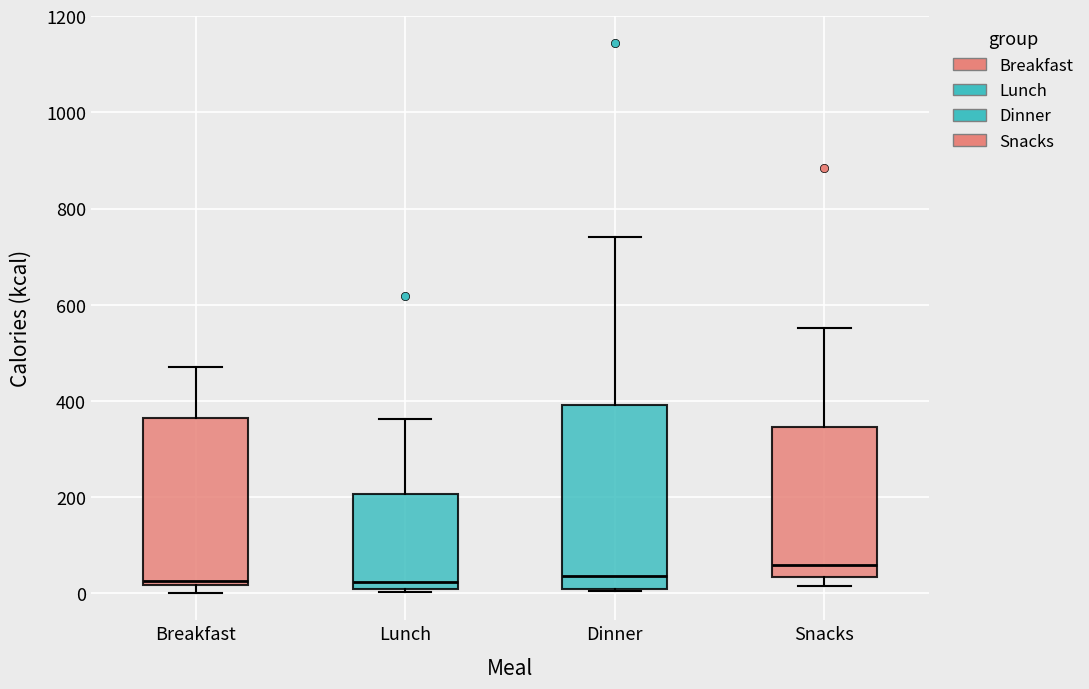

Where does the upper whisker of the box for Dinner end on the y-axis? The values are not printed on the chart, so give them approximately, as read against the axis.

740